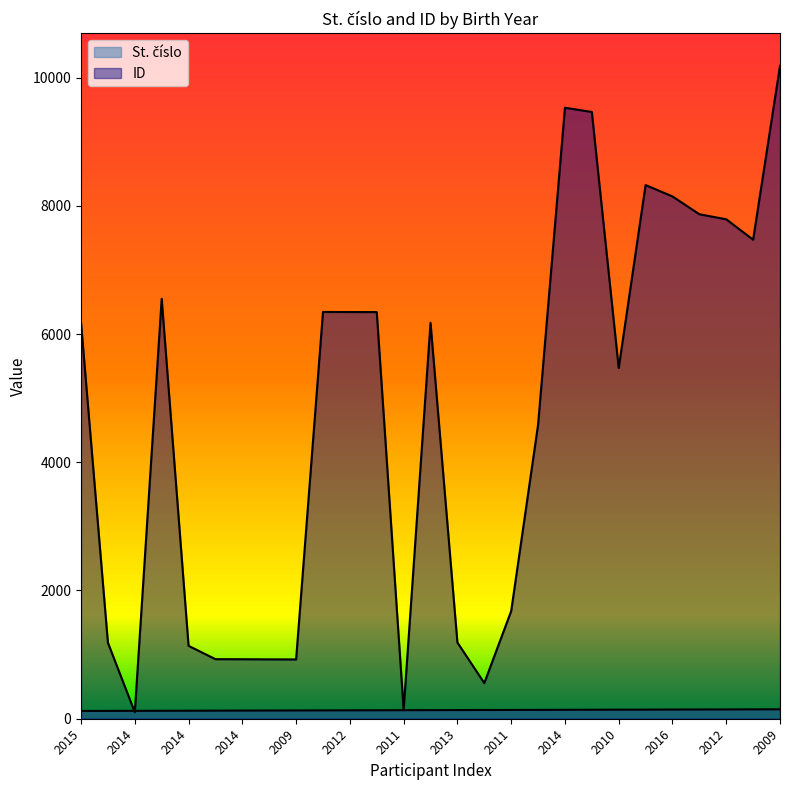

Which series ends up on top after the final intersection of ID and St. číslo?

ID